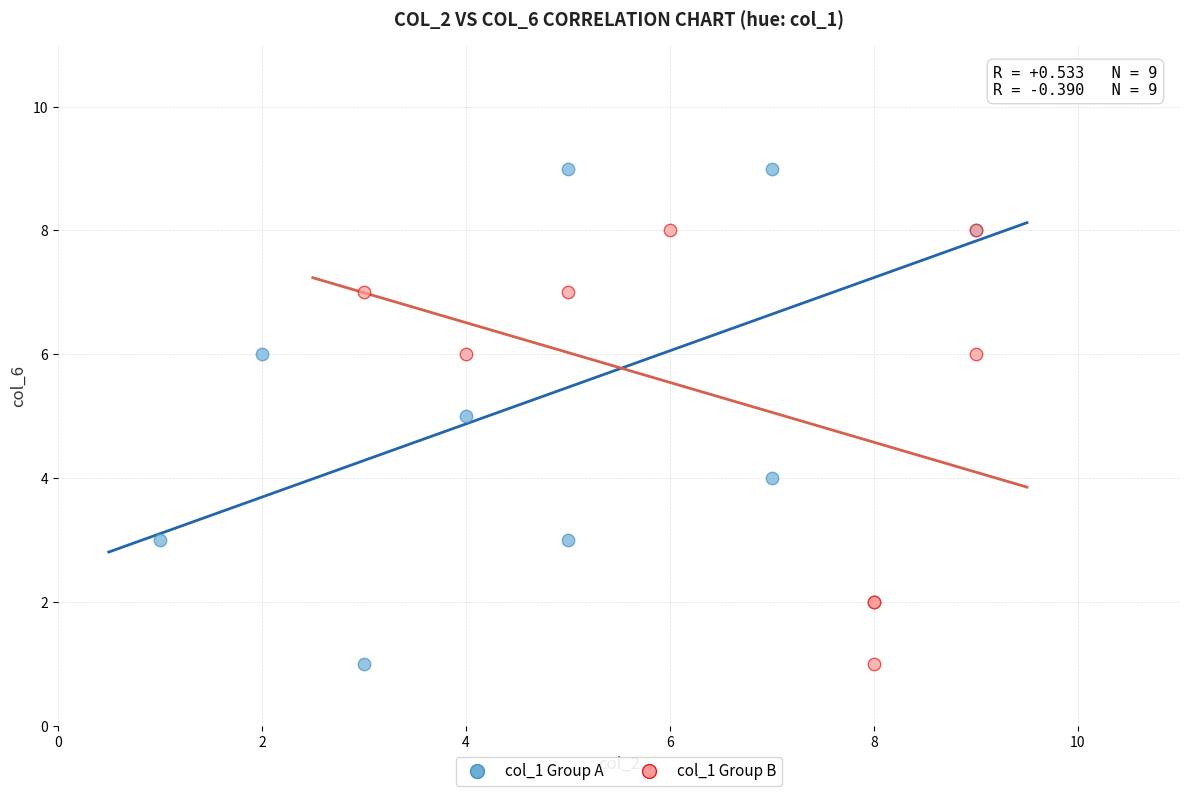

Which series contains the highest Y value?

col_1 Group A